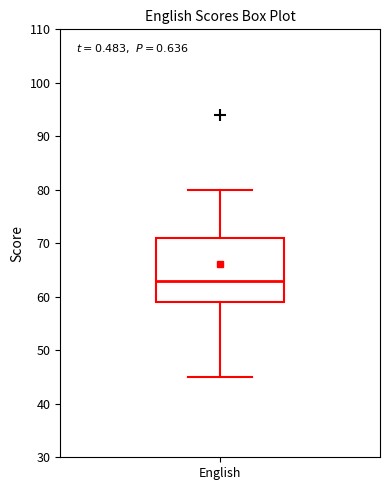

Transcribe this box plot: give where the median line is, the range the box spans, and where the two whiskers end, as read against the y-axis. The values are not printed on the chart, so give them approximately, as read against the axis.

median 63, box 59 to 71, whiskers 45 to 80